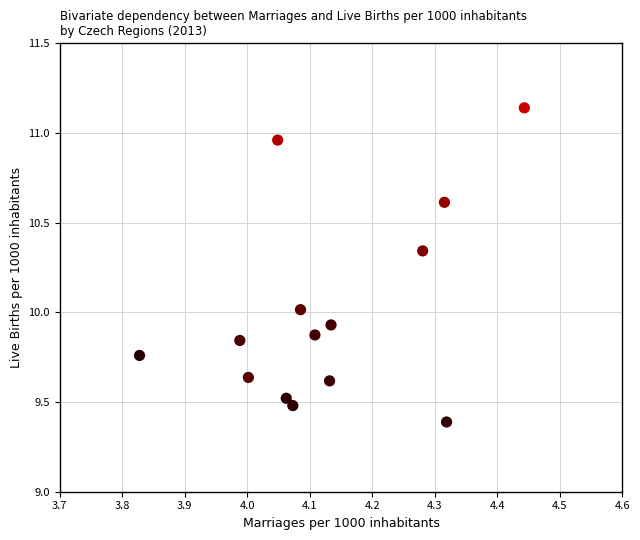

What is the range of X values (max minus min)?

0.6